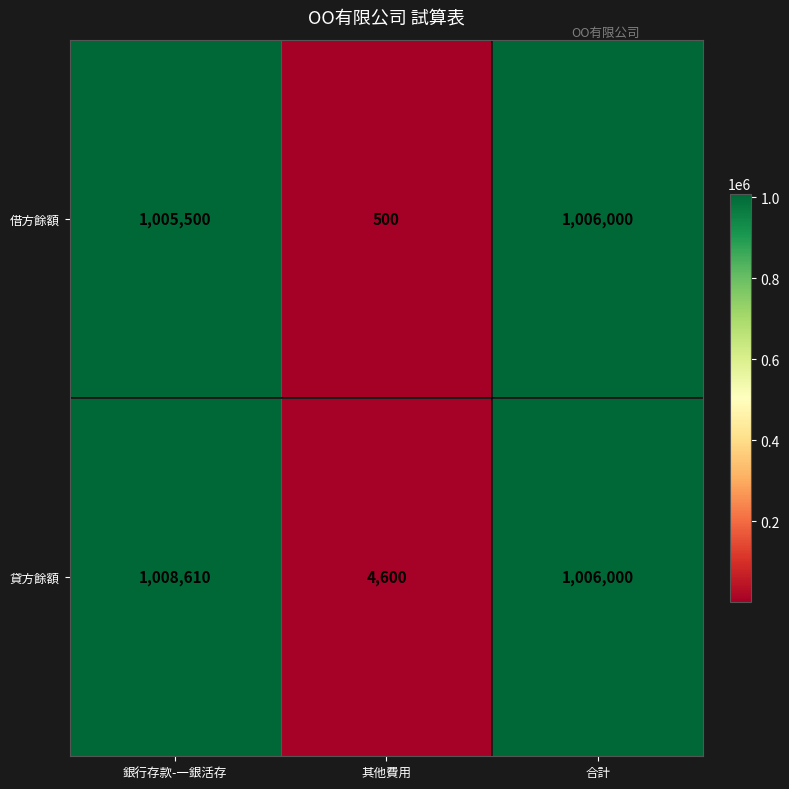

Rank the series by their average value, from highest to lowest.

貸方餘額, 借方餘額